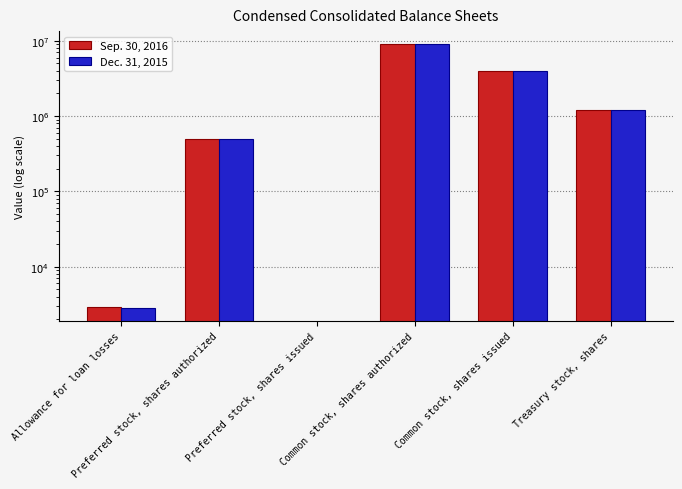

What is the maximum value for Dec. 31, 2015?

9000000